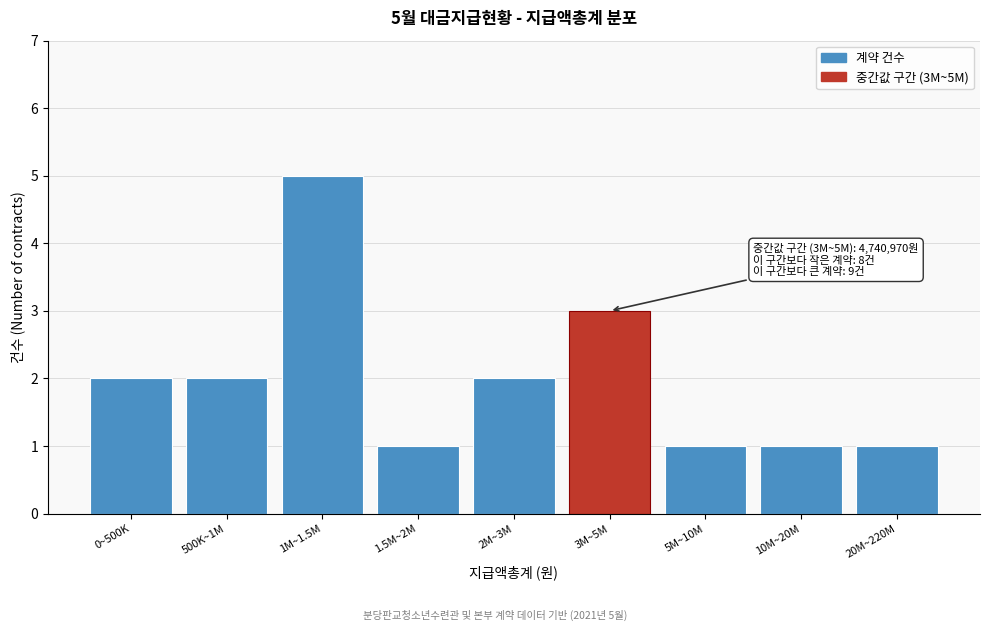

Reading left to right, extract all data points from this chart.

2	2	5	1	2	3	1	1	1